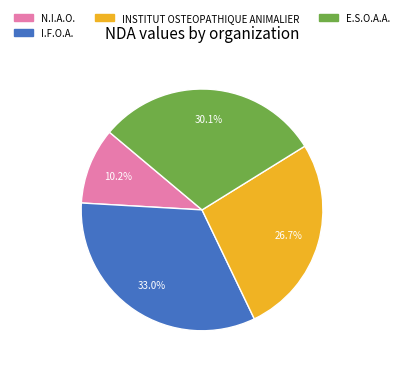

Does E.S.O.A.A. represent more than half of the total?

No